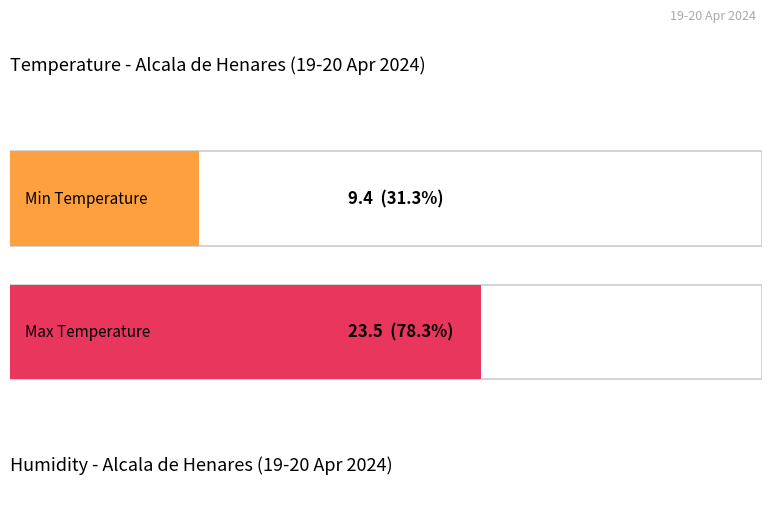

What is the difference between the maximum and minimum values in the Temperature (C) series?

14.1